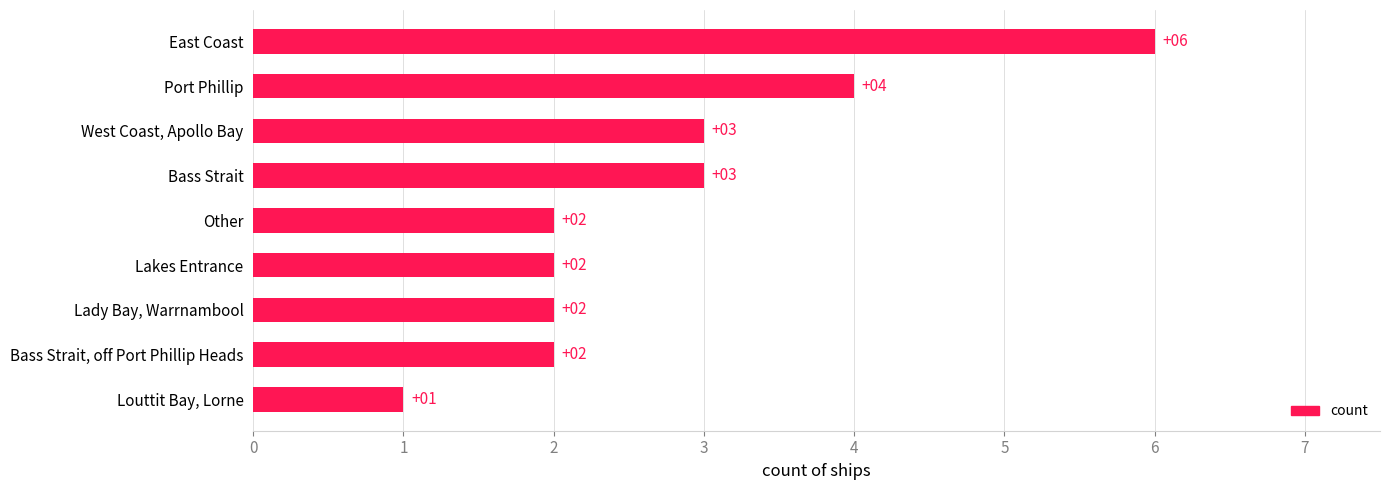

Which category has the lowest value across all series?

Louttit Bay, Lorne